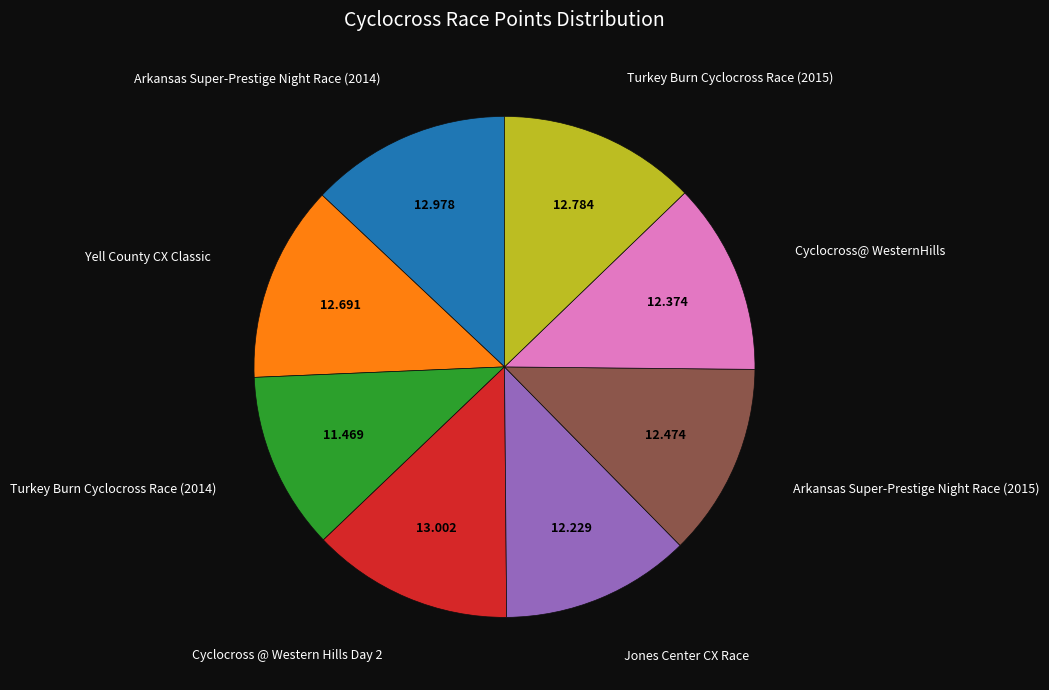

Is there a majority slice in this chart?

No